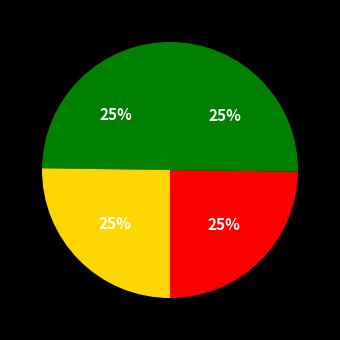

Count the number of slices in the pie.

4